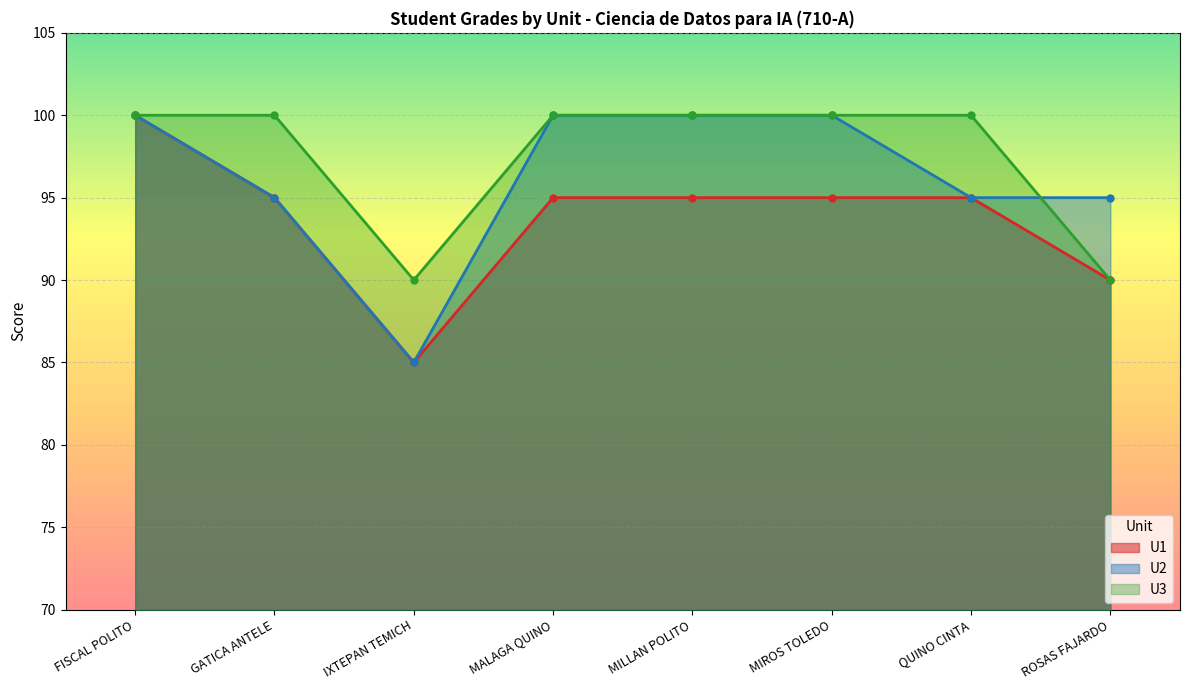

How many interior local valleys does the U1 series have?

1